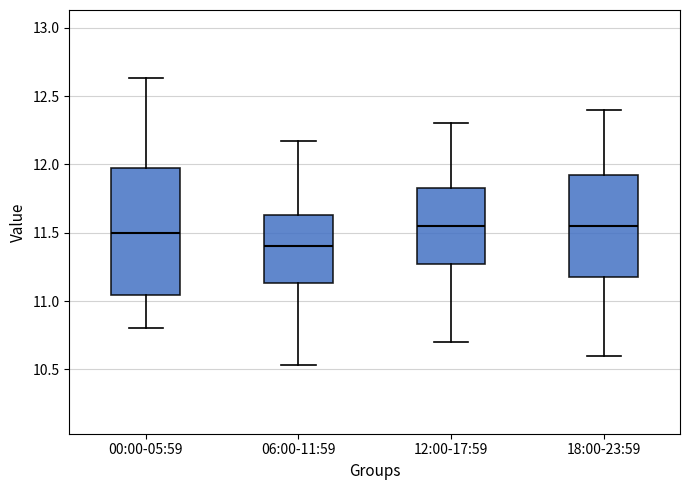

Reading left to right, transcribe this box plot: for each box, give where its median line is, the range the box spans, and where its two whiskers end, as read against the y-axis. The values are not printed on the chart, so give them approximately, as read against the axis.

00:00-05:59: median 11.50, box 11.05 to 12.00, whiskers 10.80 to 12.65
06:00-11:59: median 11.40, box 11.15 to 11.65, whiskers 10.55 to 12.15
12:00-17:59: median 11.55, box 11.30 to 11.85, whiskers 10.70 to 12.30
18:00-23:59: median 11.55, box 11.20 to 11.95, whiskers 10.60 to 12.40